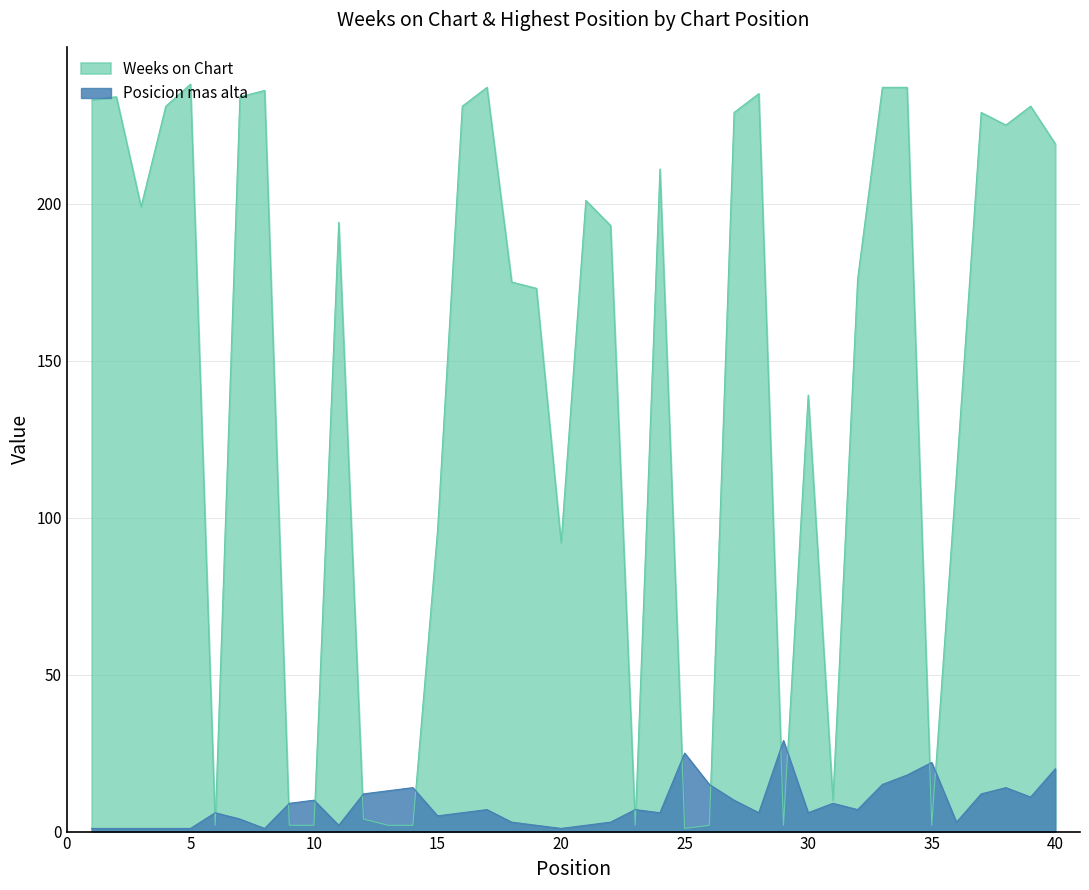

At 23, list the series in order from largest to smallest.

Posicion mas alta, Weeks on Chart